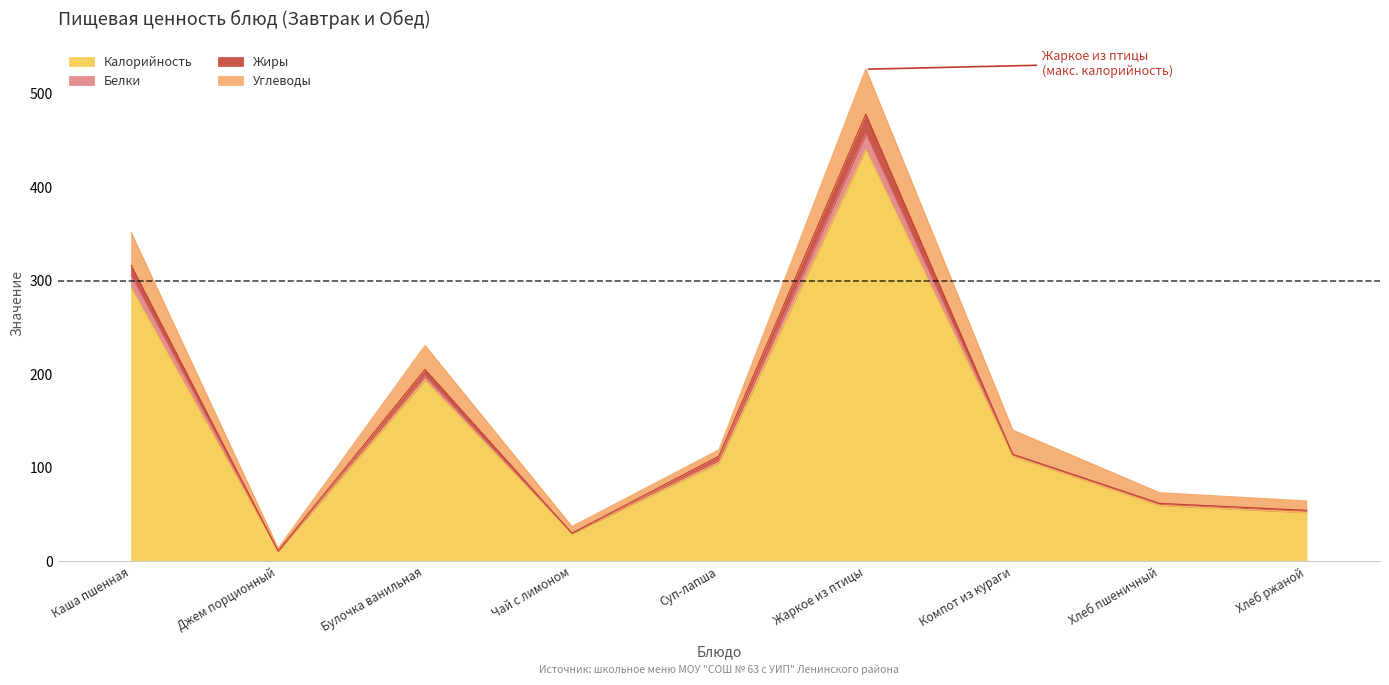

Is it true that Калорийность equals 148.6 at Жаркое из птицы?

False